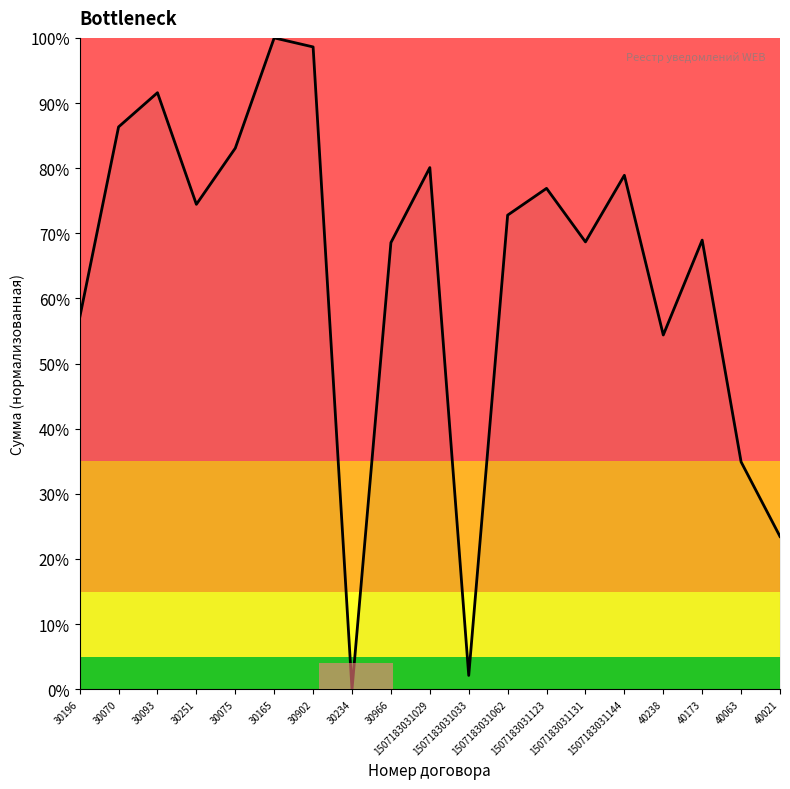

What is the label of the 8th point from the left?

30234